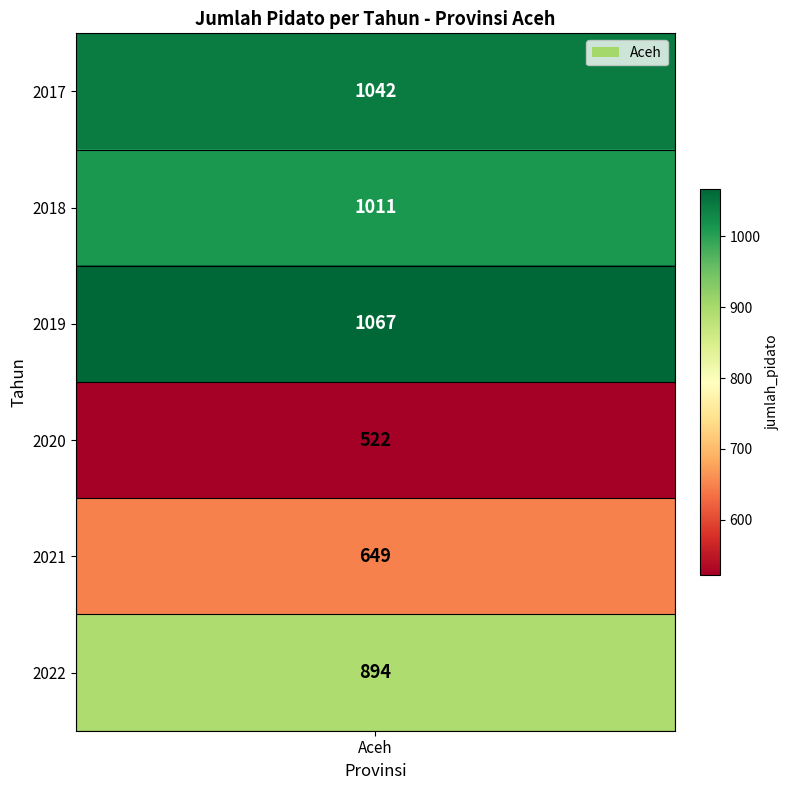

What is the average value?

864